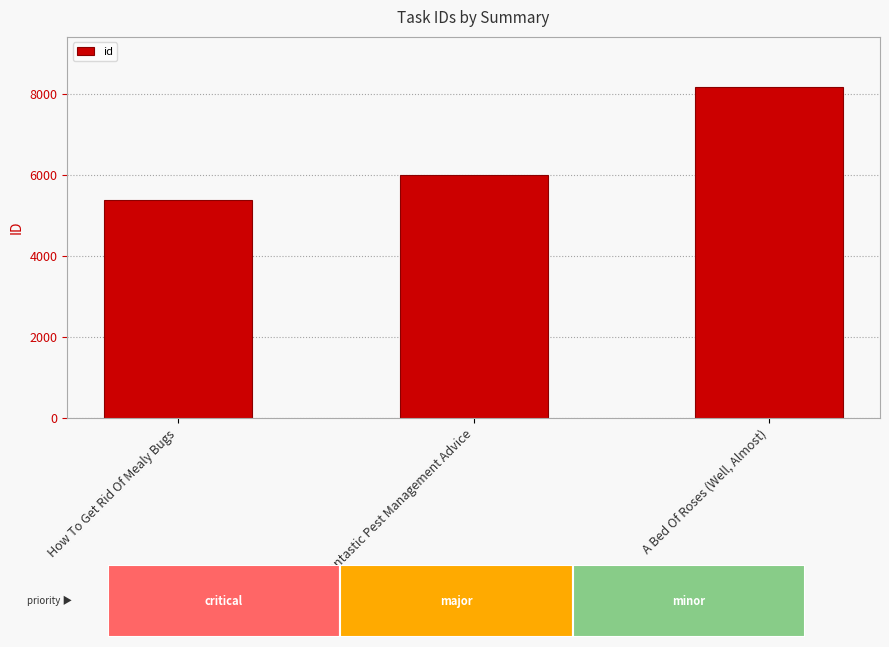

Reading right to left, what are all the values shown in this chart?

8195	6021	5384